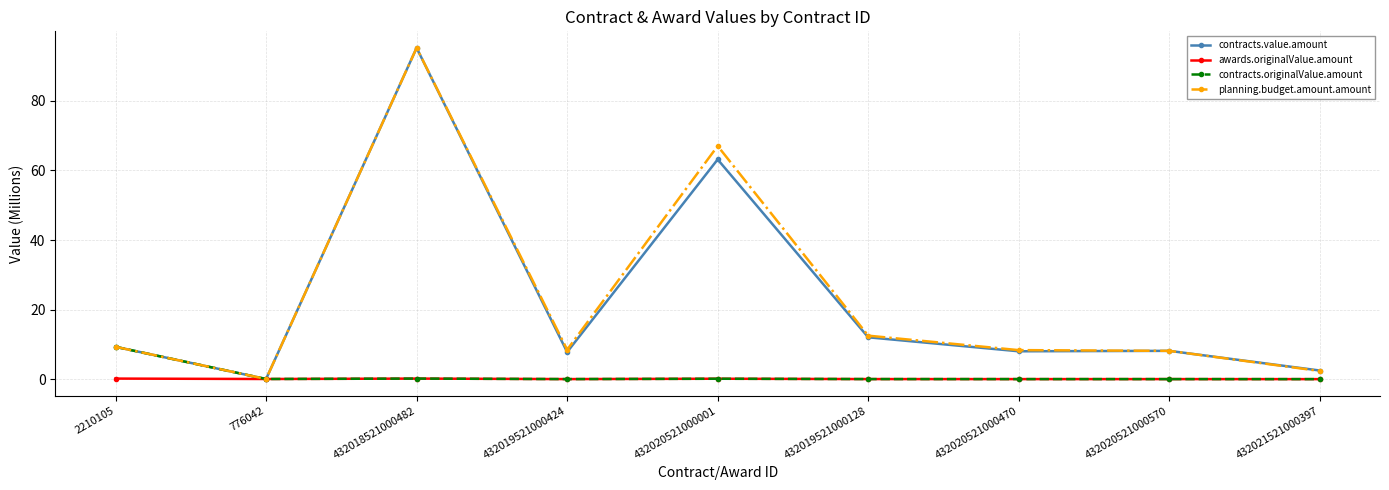

What is the value of the contracts.value.amount point at the 7th from the left?

8.0